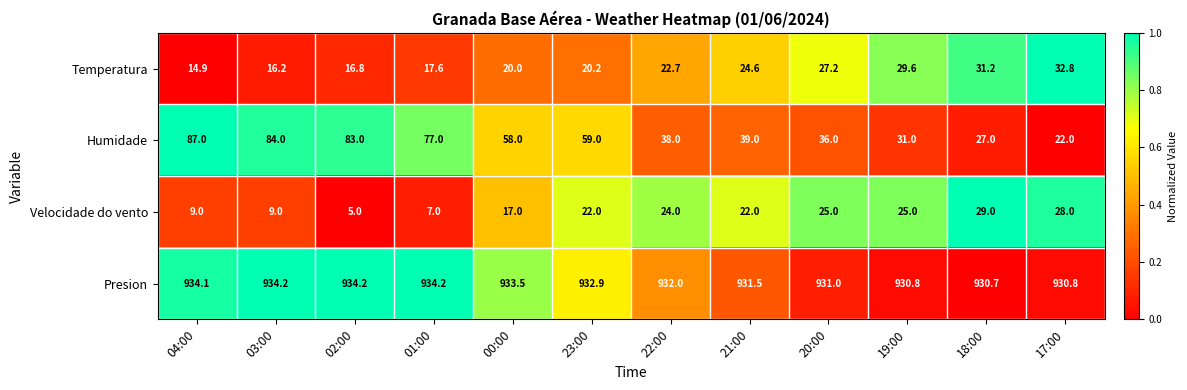

What is the sum of all Presion values?

11189.9